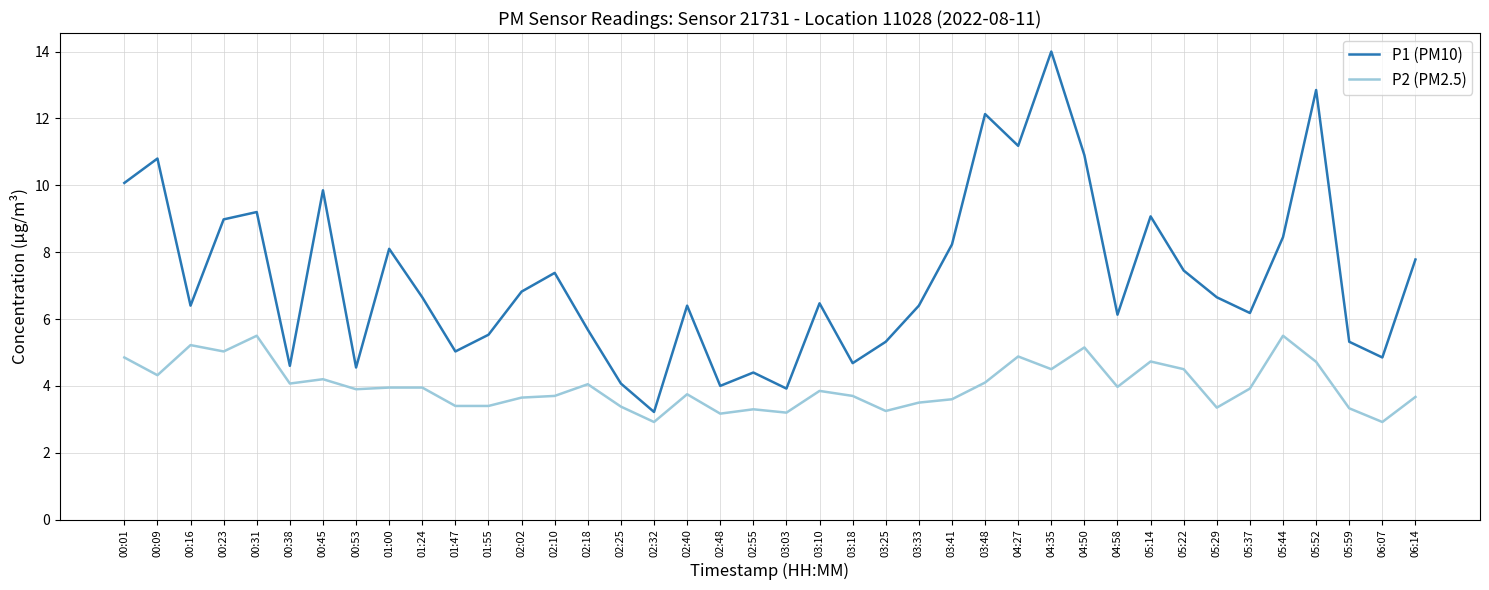

Which series has the widest spread of values?

P1 (PM10)